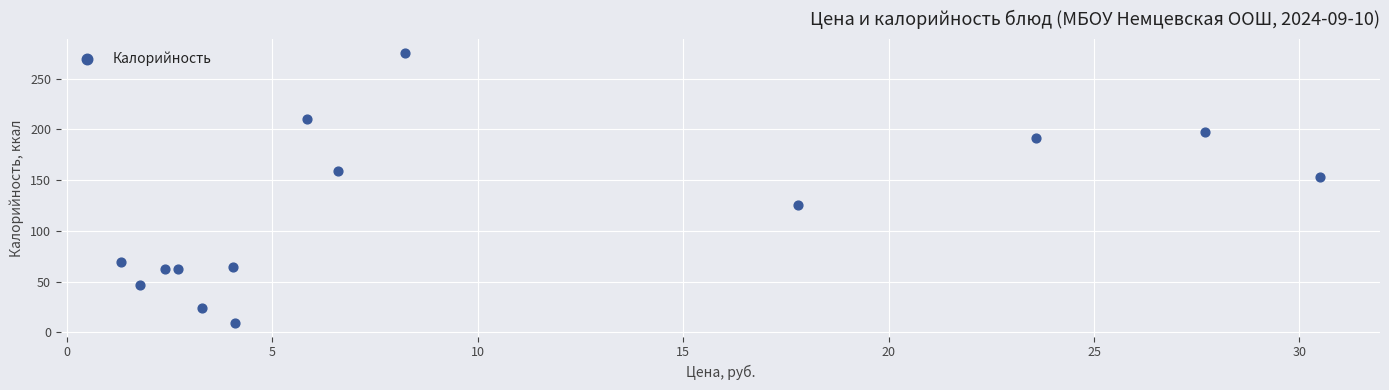

What Y value in the scatter plot is closest to 142?

153.0